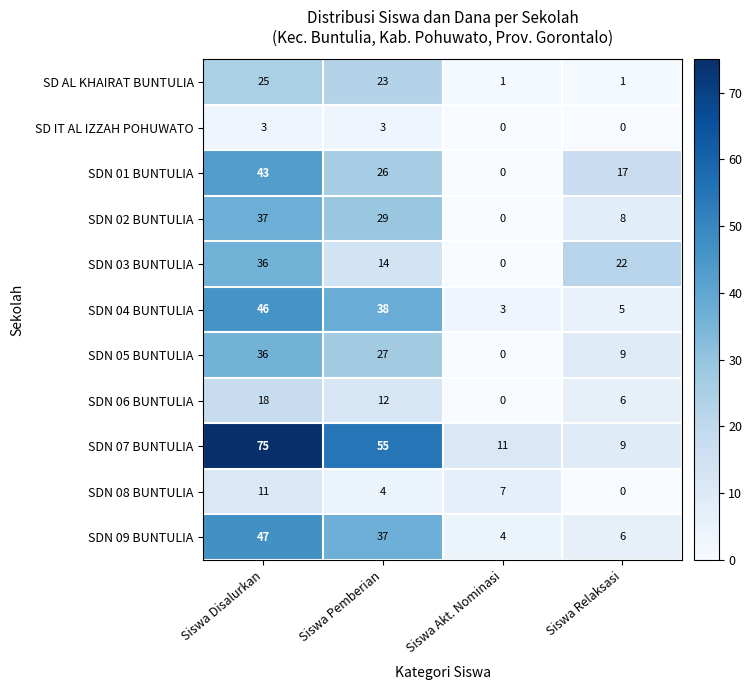

Which series changed the most between Siswa Disalurkan and Siswa Akt. Nominasi?

SDN 07 BUNTULIA